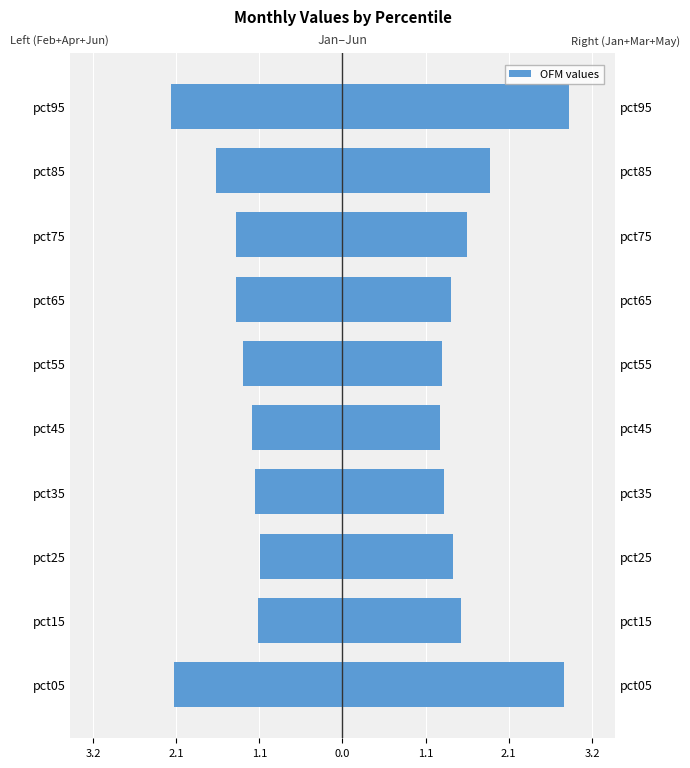

What is the difference between the maximum and second lowest values in the Feb+Apr+Jun series?

1.1